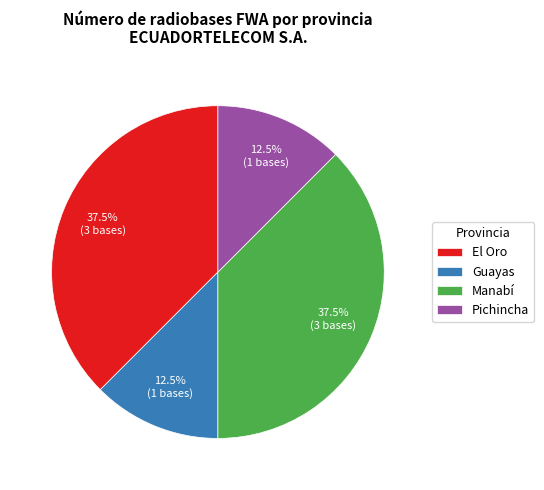

Count the number of slices in the pie.

4